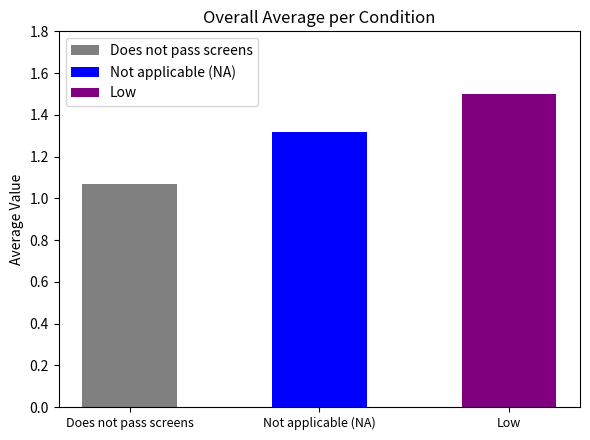

Reading right to left, list all the values displayed in this chart.

1.5	1.3	1.1